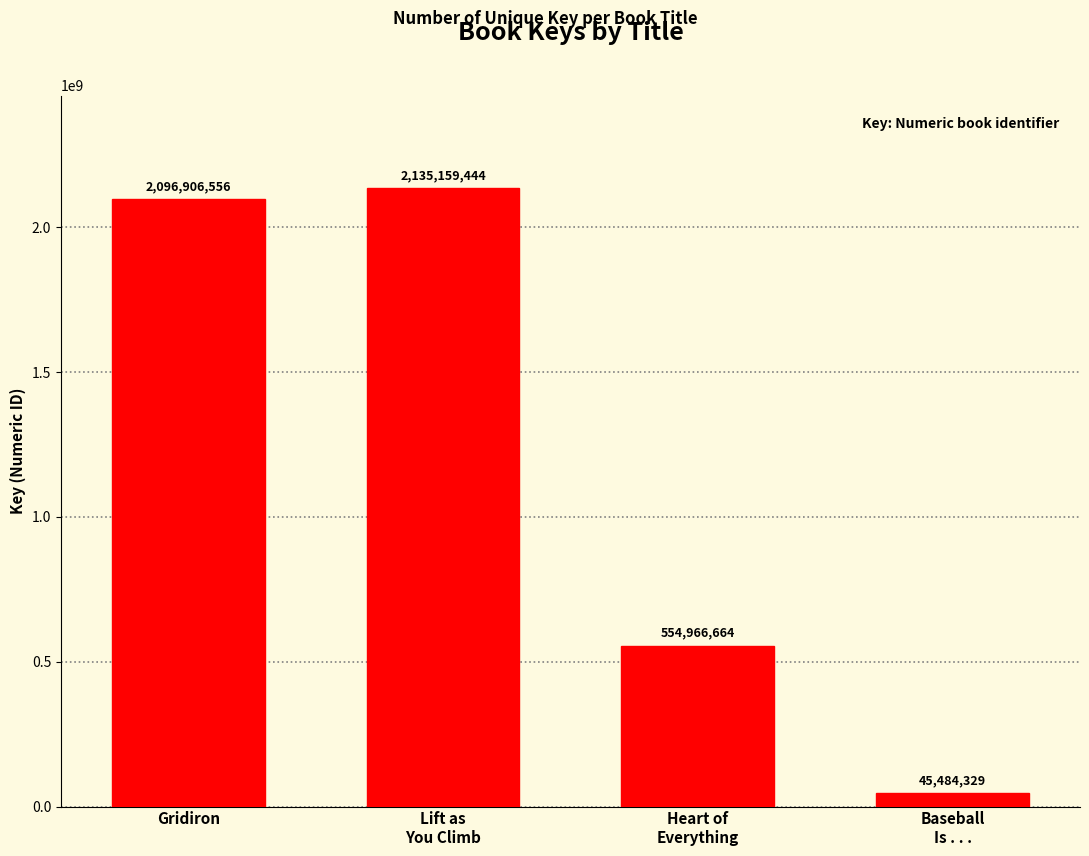

How many bars are there in total?

4